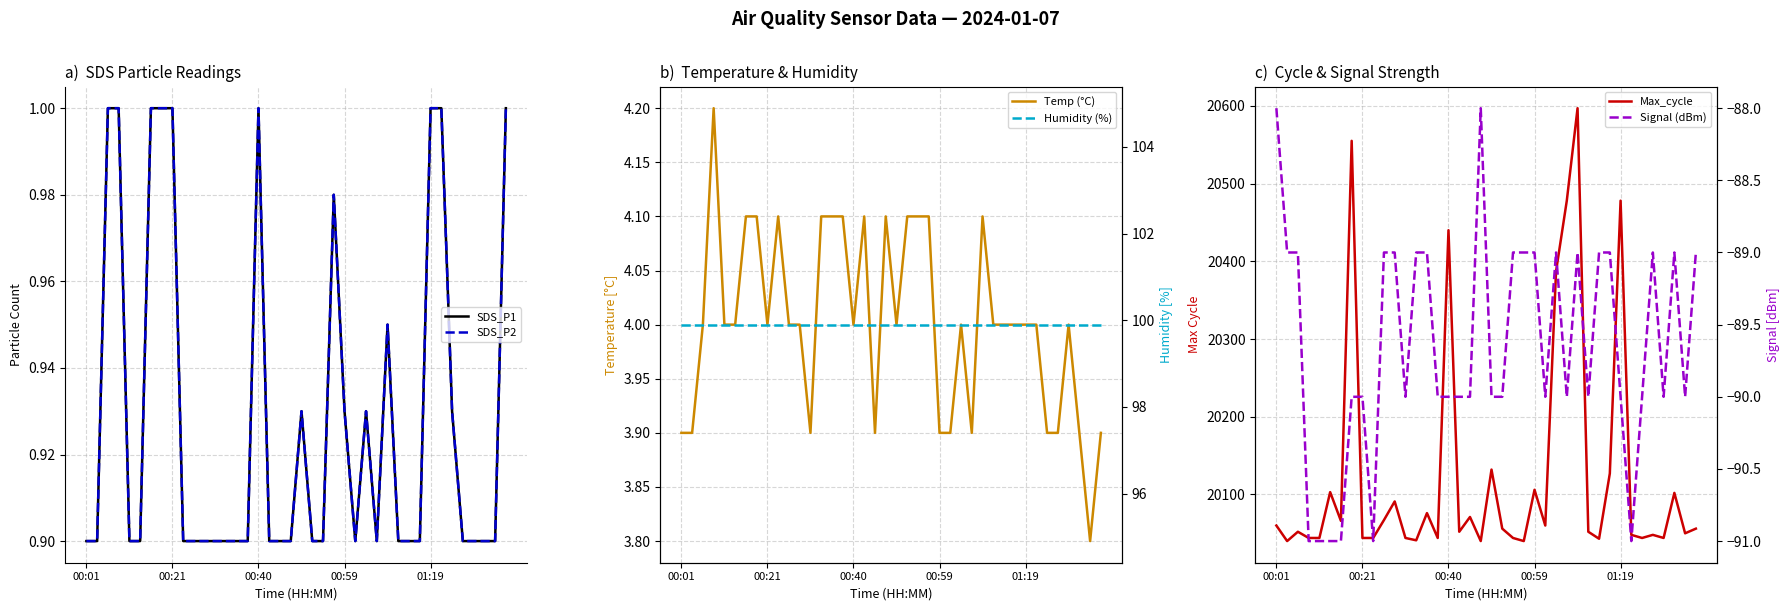

Does the chart have visible grid lines?

Yes